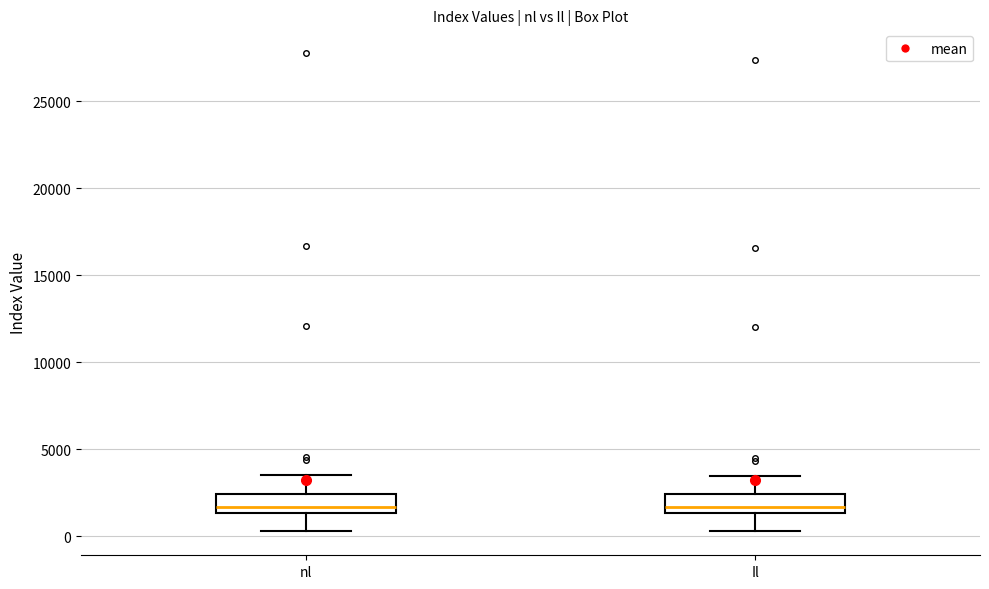

Where is the lower edge of the box for Il on the y-axis? The values are not printed on the chart, so give them approximately, as read against the axis.

1500